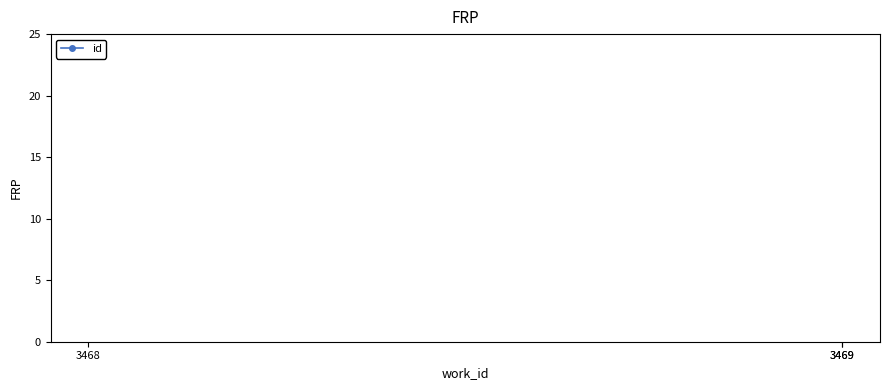

Where is the data nearest to the value 8881?

3469